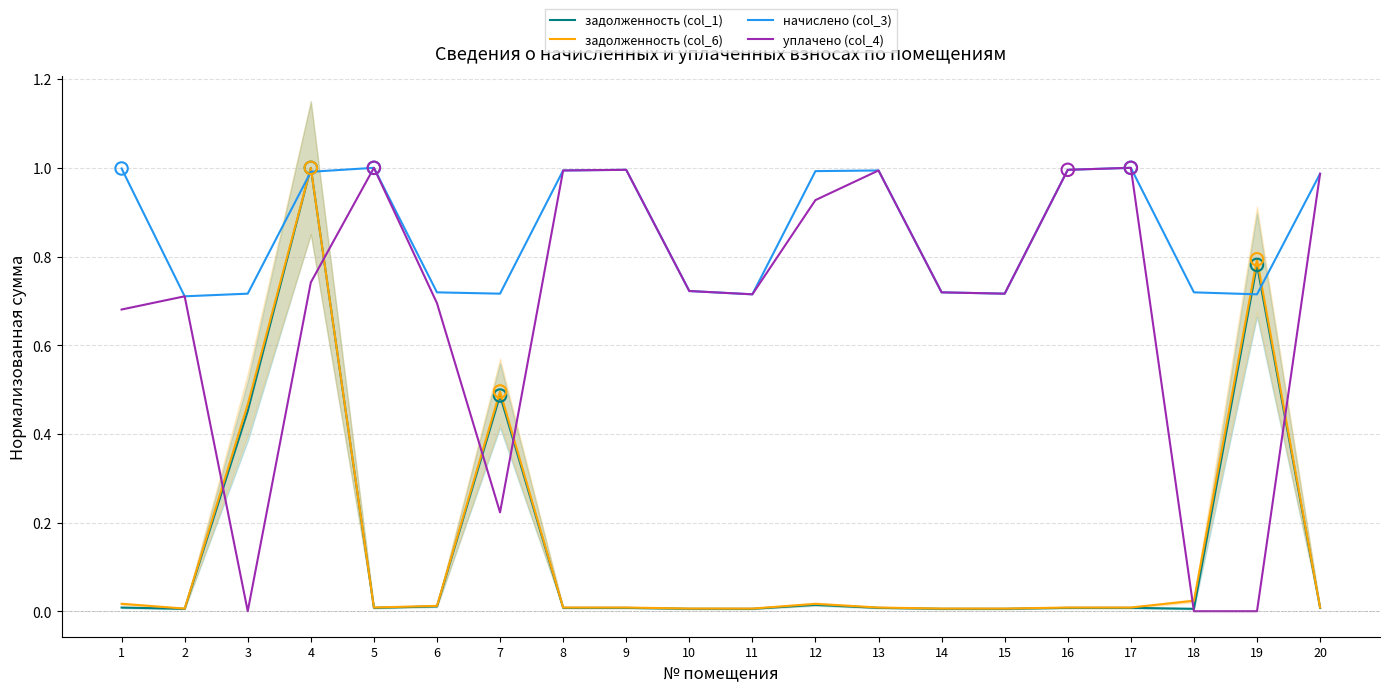

Which series contains the lowest Y value?

уплачено (col_4)